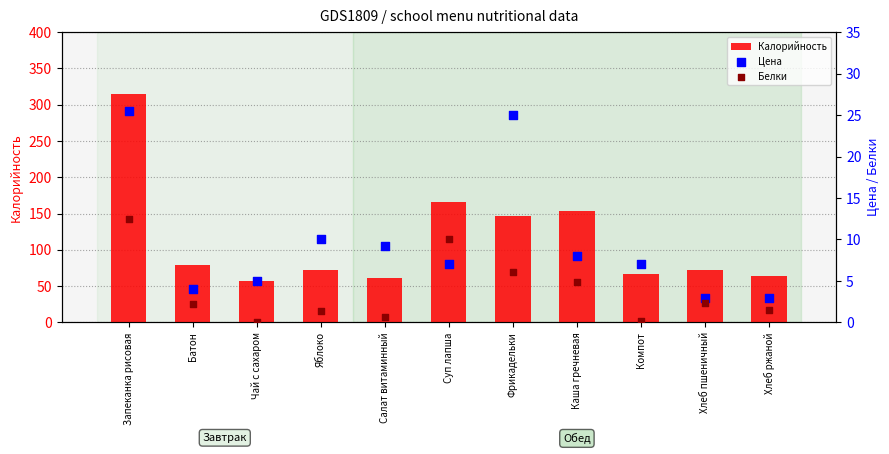

At how many categories does at least one series exceed 245?

1